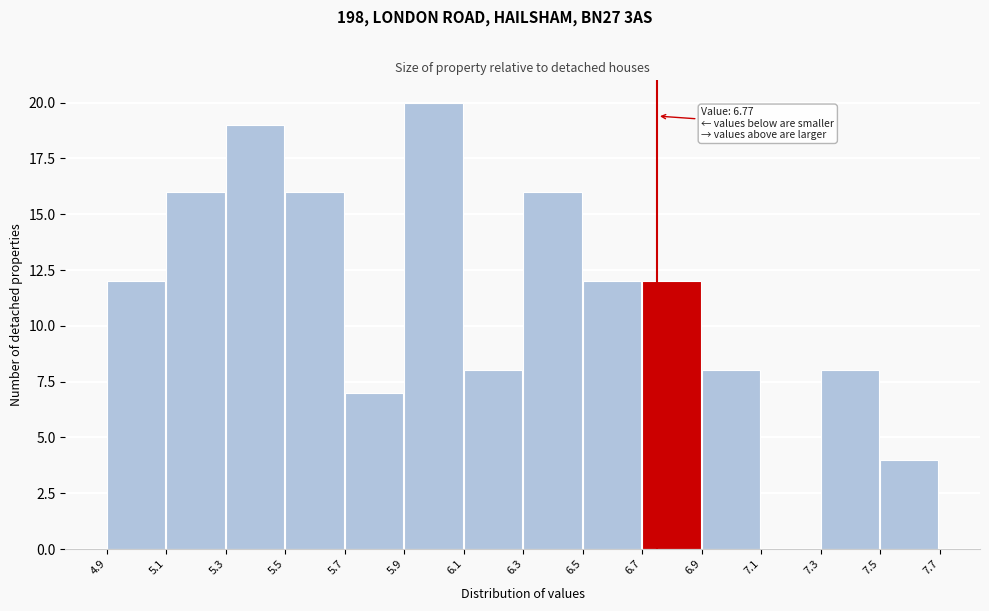

Over which range of the x-axis is the bar tallest?

5.9 to 6.1